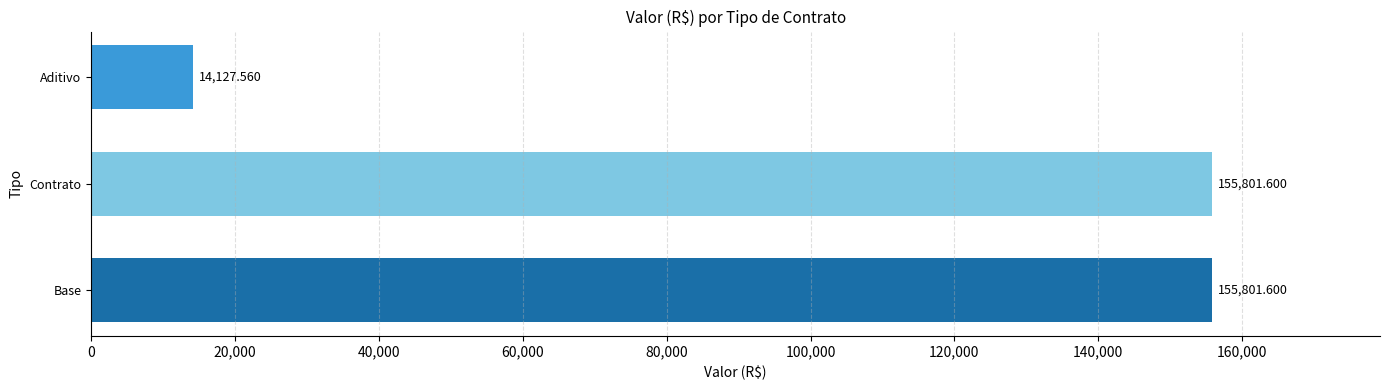

Which category has the lowest value across all series?

Aditivo